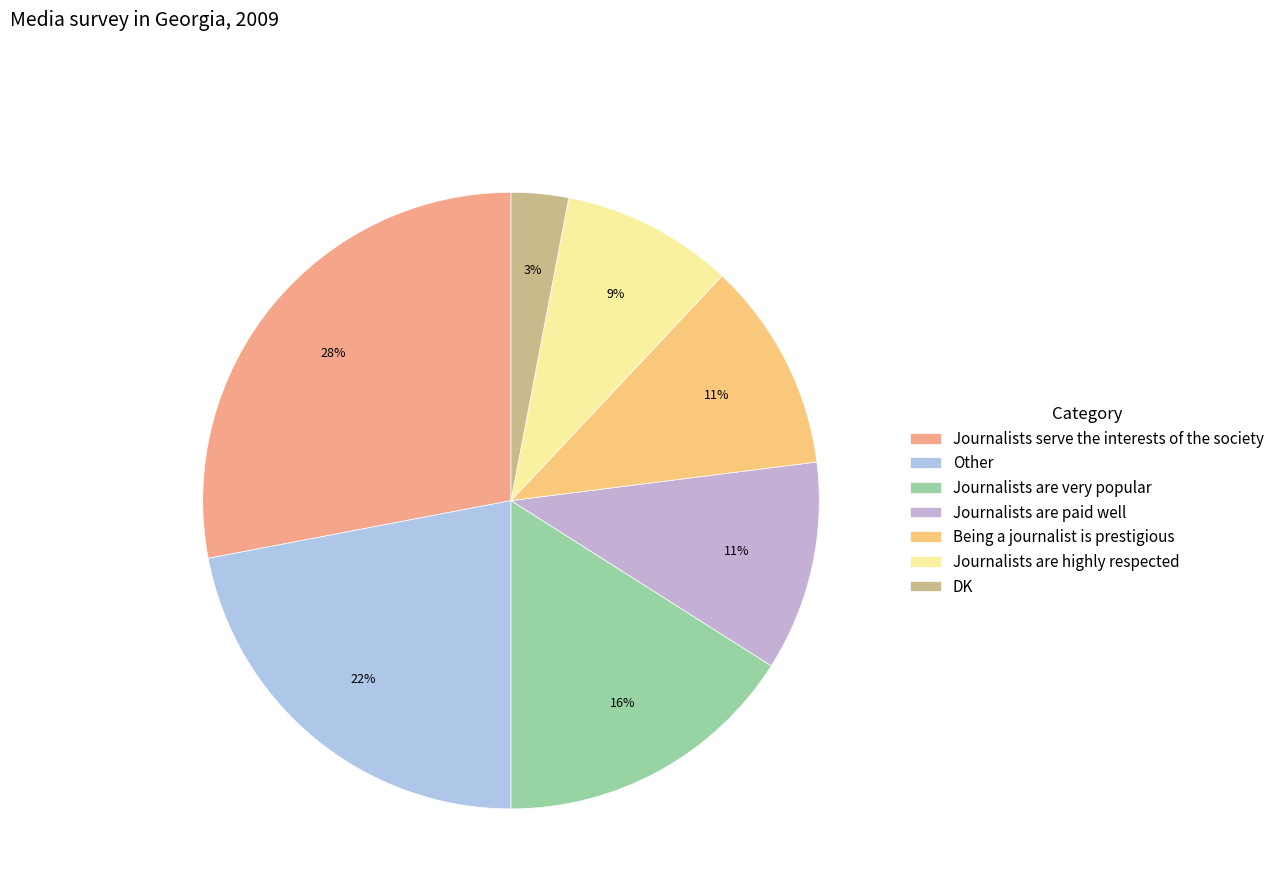

True or false: Journalists are paid well accounts for 1% of the total.

False